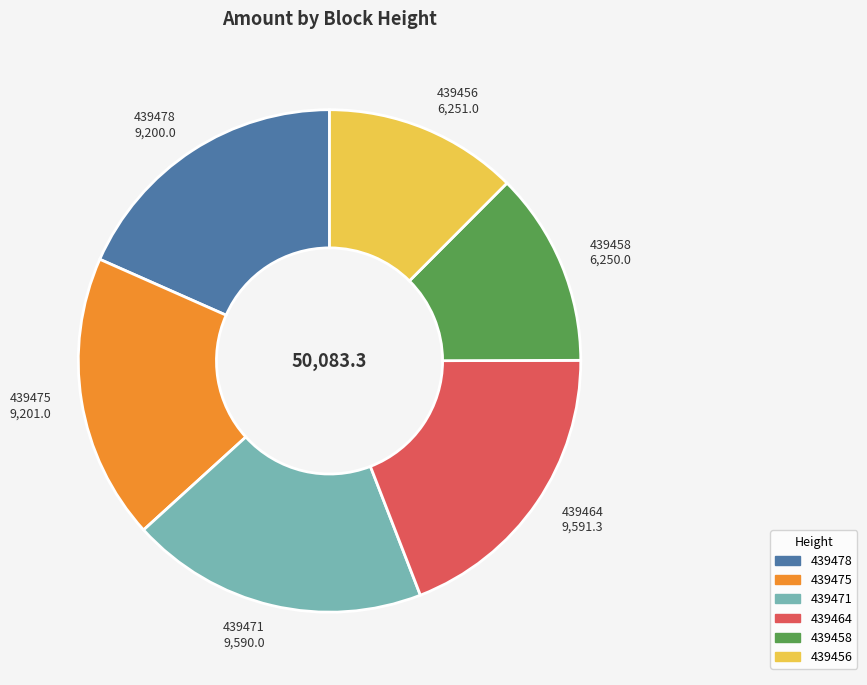

Is 439458 the majority of the pie?

No